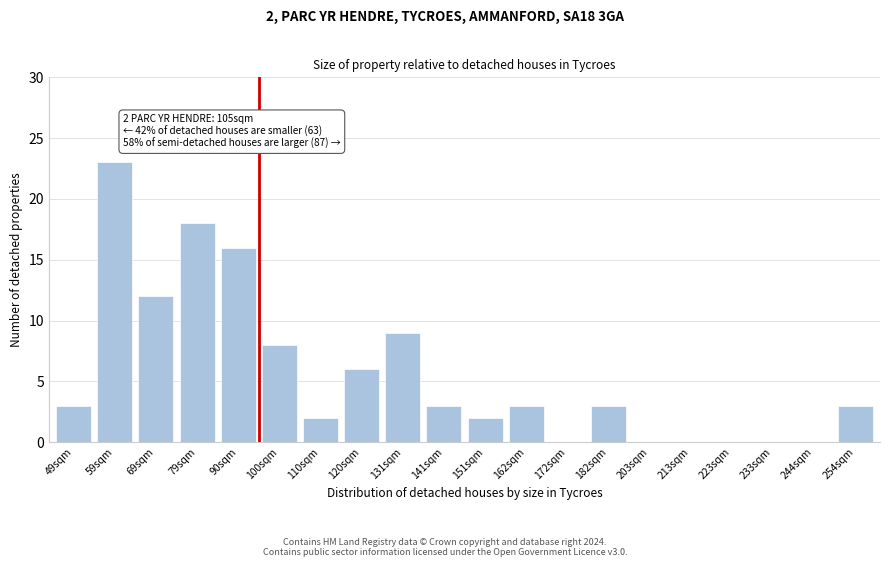

Reading right to left, extract all data points from this chart.

254sqm=3	244sqm=0	233sqm=0	223sqm=0	213sqm=0	203sqm=0	182sqm=3	172sqm=0	162sqm=3	151sqm=2	141sqm=3	131sqm=9	120sqm=6	110sqm=2	100sqm=8	90sqm=16	79sqm=18	69sqm=12	59sqm=23	49sqm=3